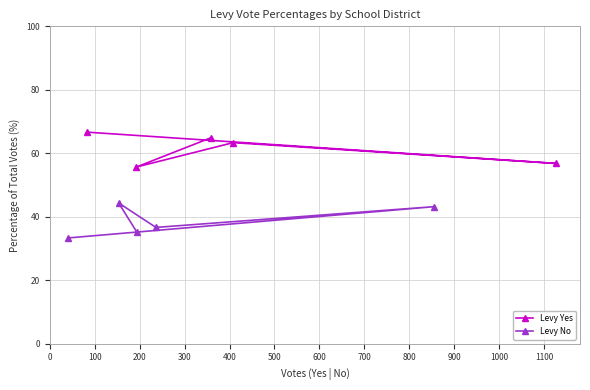

What is the lowest value of the Levy Yes series?

55.7